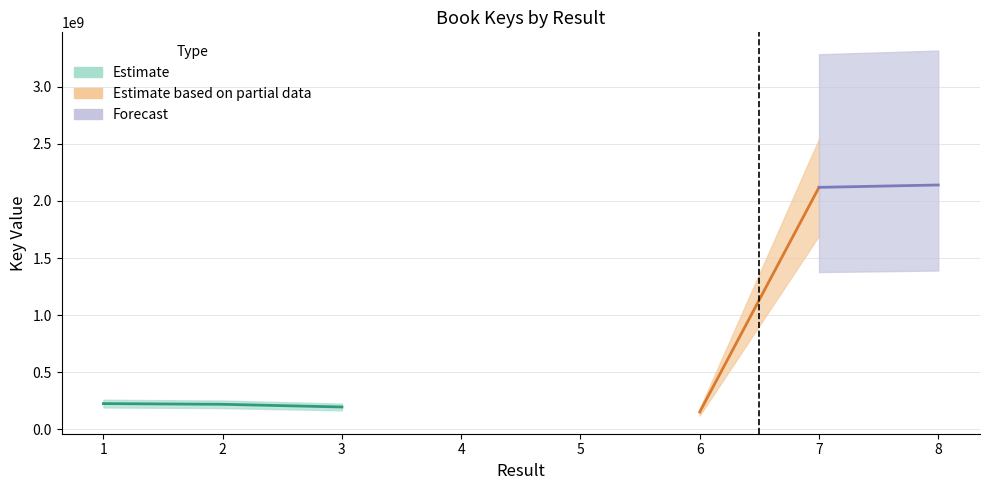

How many points are lower than both their immediate neighbors (excluding endpoints)?

1